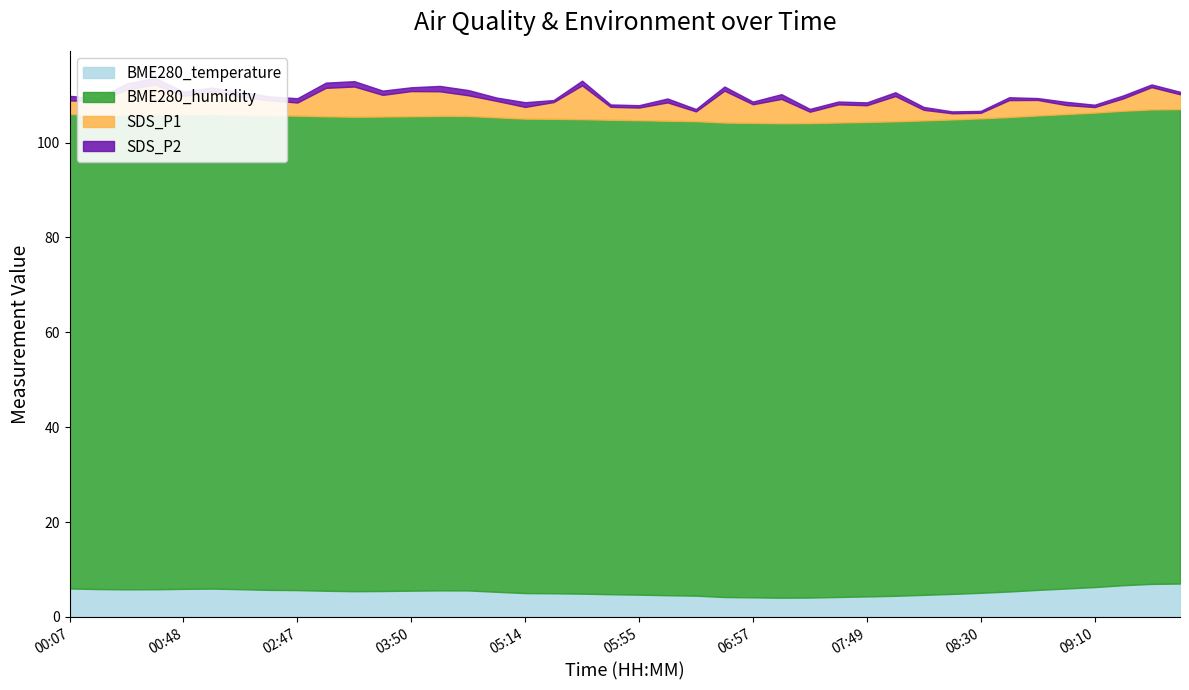

What are all the series names shown in the legend?

BME280_temperature, BME280_humidity, SDS_P1, SDS_P2